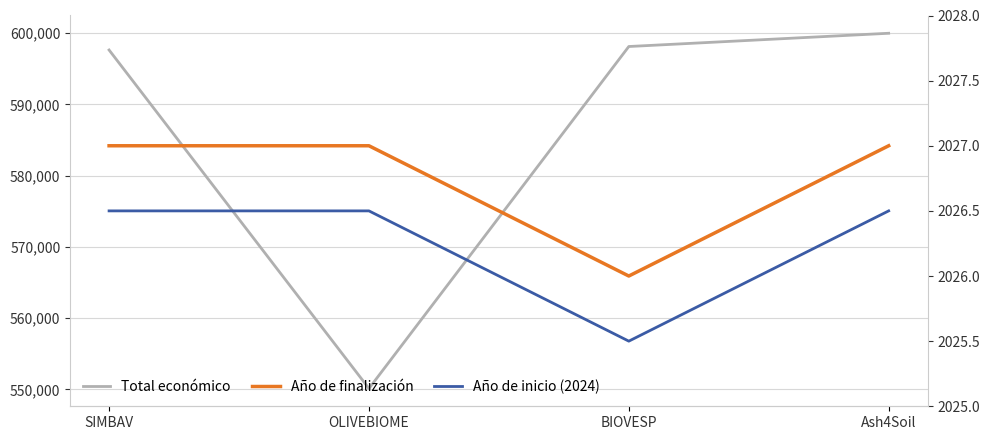

What are all the series names shown in the legend?

Total económico, Año de finalización, Año de inicio (2024)